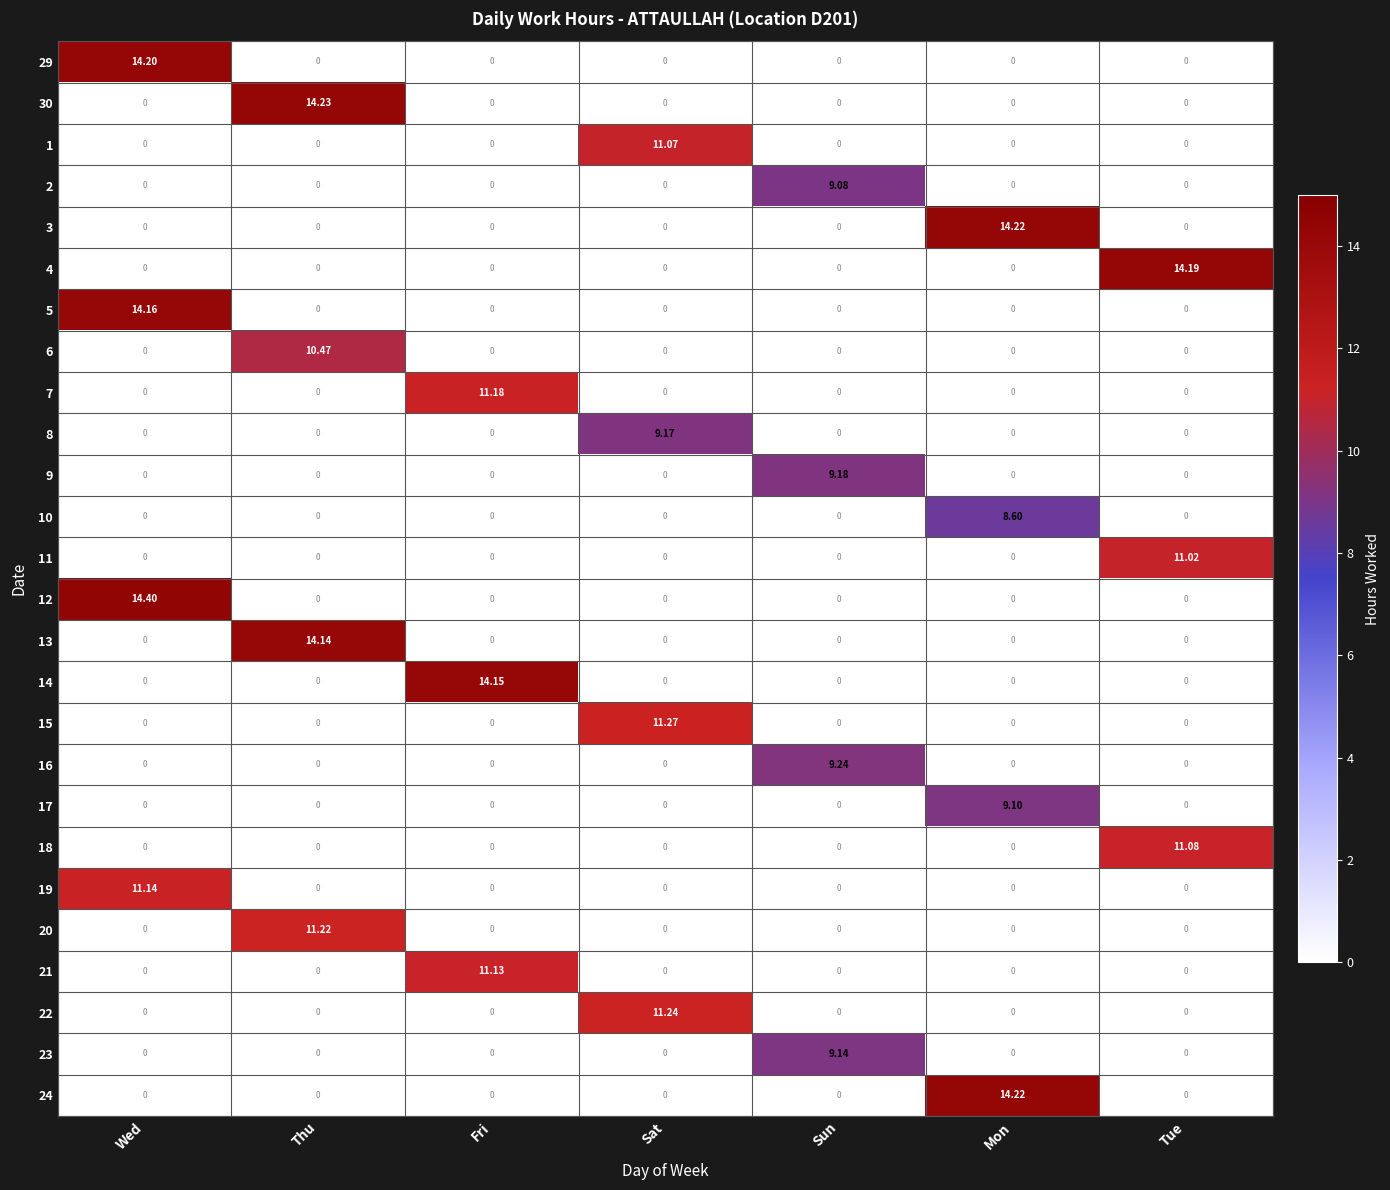

At which category is the sum across all series the highest?

Wed